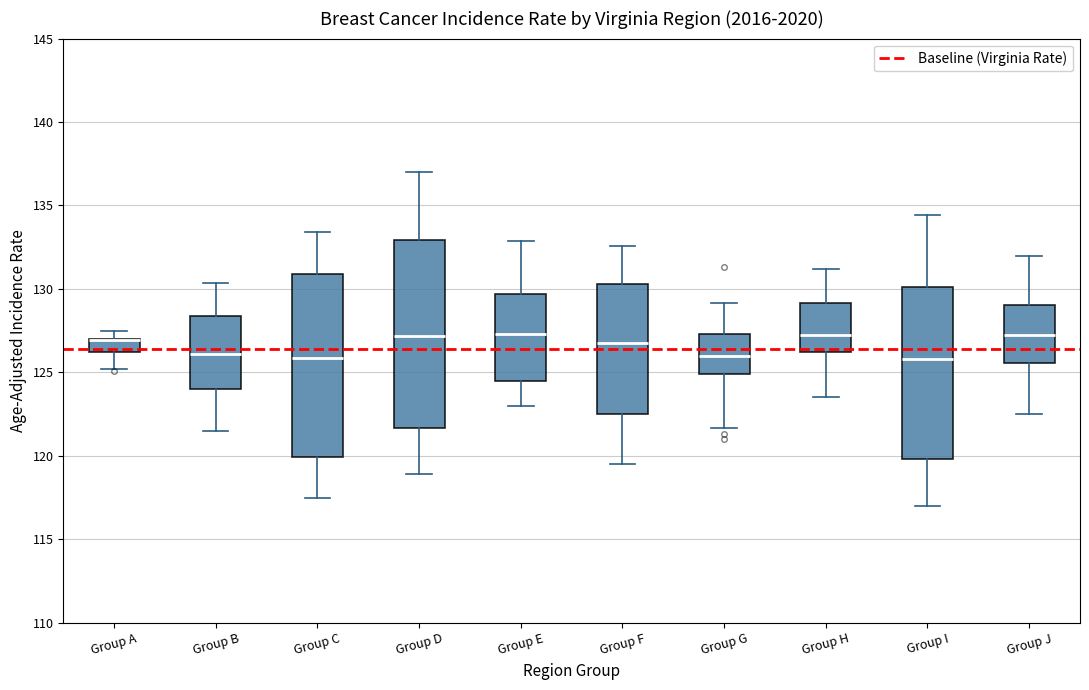

Reading left to right, transcribe this box plot: for each box, give where its median line is, the range the box spans, and where its two whiskers end, as read against the y-axis. The values are not printed on the chart, so give them approximately, as read against the axis.

Group A: median 127.0 (drawn on the box's upper edge), box 126.0 to 127.0, whiskers 125.0 to 127.5
Group B: median 126.0, box 124.0 to 128.5, whiskers 121.5 to 130.5
Group C: median 126.0, box 120.0 to 131.0, whiskers 117.5 to 133.5
Group D: median 127.0, box 121.5 to 133.0, whiskers 119.0 to 137.0
Group E: median 127.5, box 124.5 to 129.5, whiskers 123.0 to 133.0
Group F: median 127.0, box 122.5 to 130.5, whiskers 119.5 to 132.5
Group G: median 126.0, box 125.0 to 127.5, whiskers 121.5 to 129.0
Group H: median 127.0, box 126.0 to 129.0, whiskers 123.5 to 131.0
Group I: median 126.0, box 120.0 to 130.0, whiskers 117.0 to 134.5
Group J: median 127.0, box 125.5 to 129.0, whiskers 122.5 to 132.0